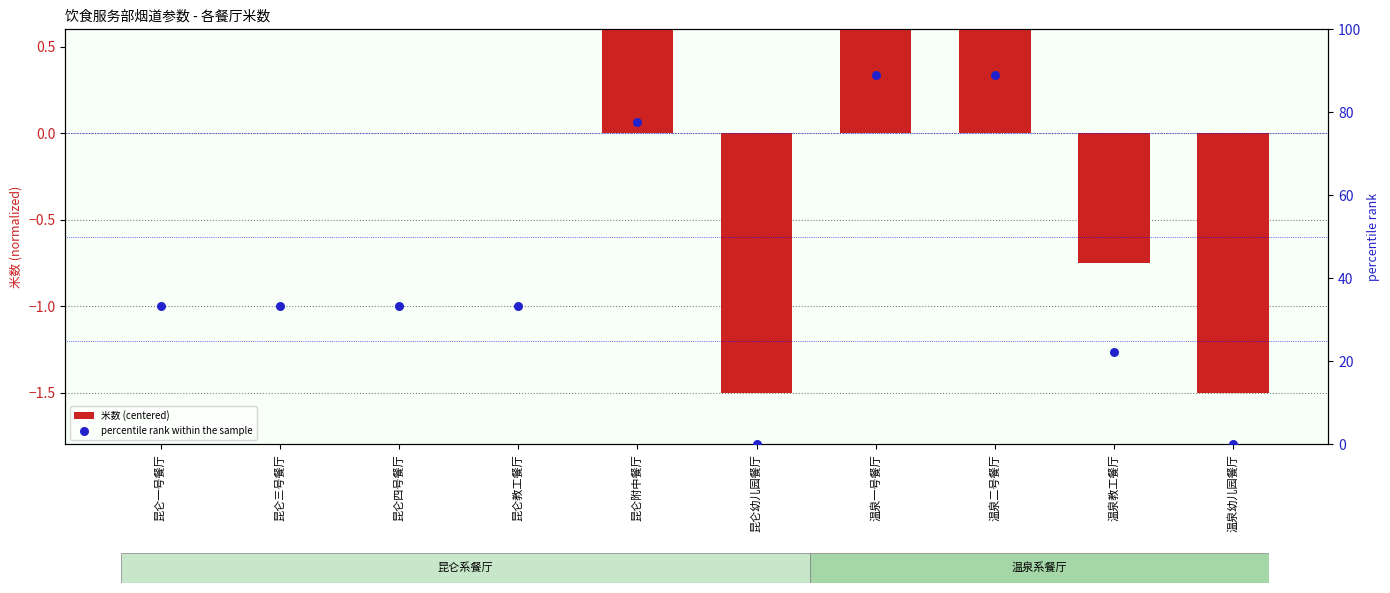

What is the total value across all series at 昆仑四号餐厅?

33.3